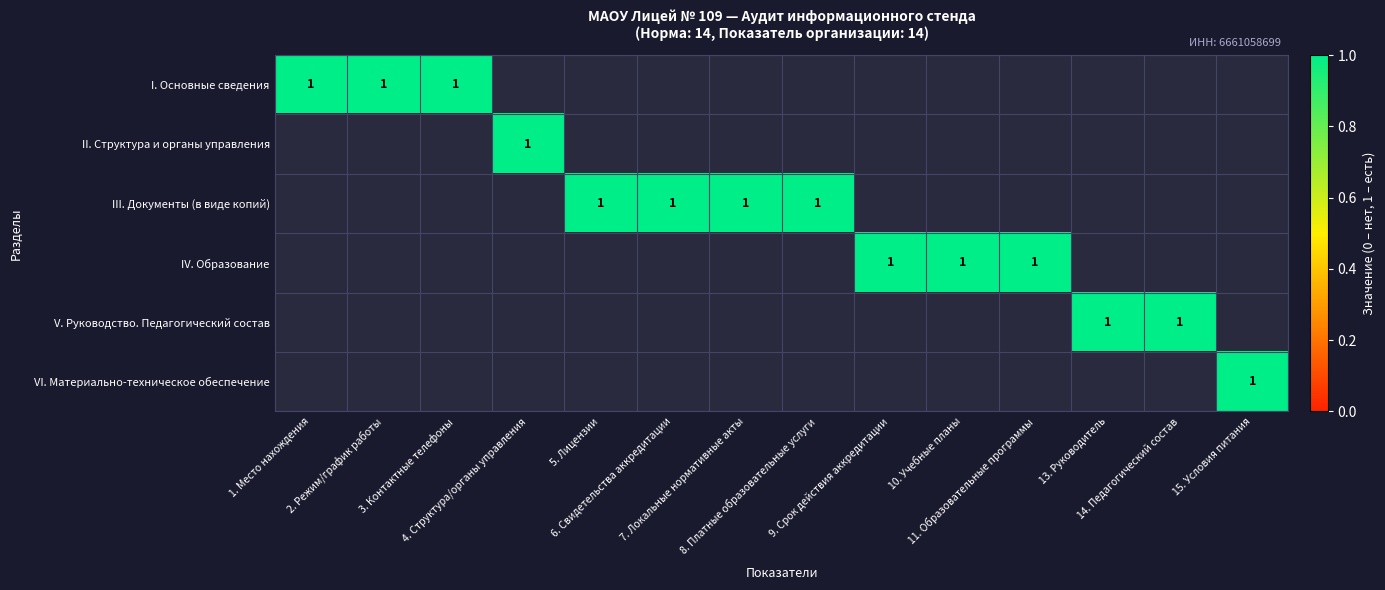

True or false: IV. Образование has a value of 0.3 at 5. Лицензии.

False